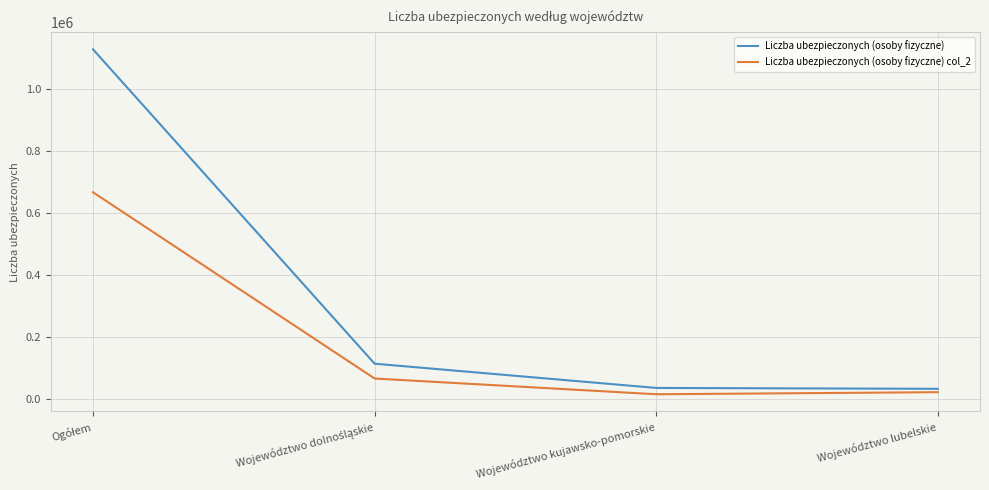

Does the chart have visible grid lines?

Yes